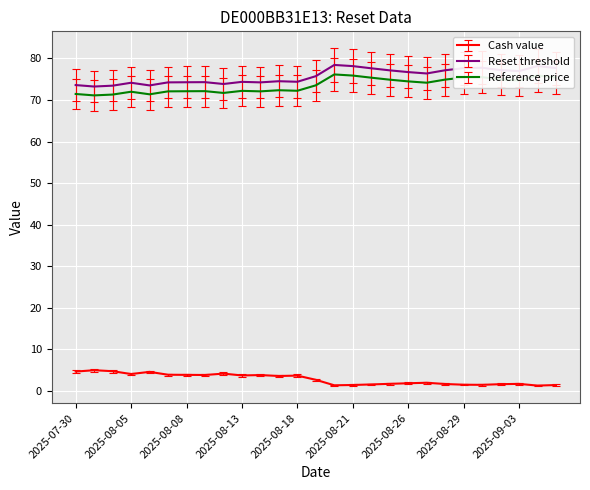

What is the maximum value for Reference price?

76.1